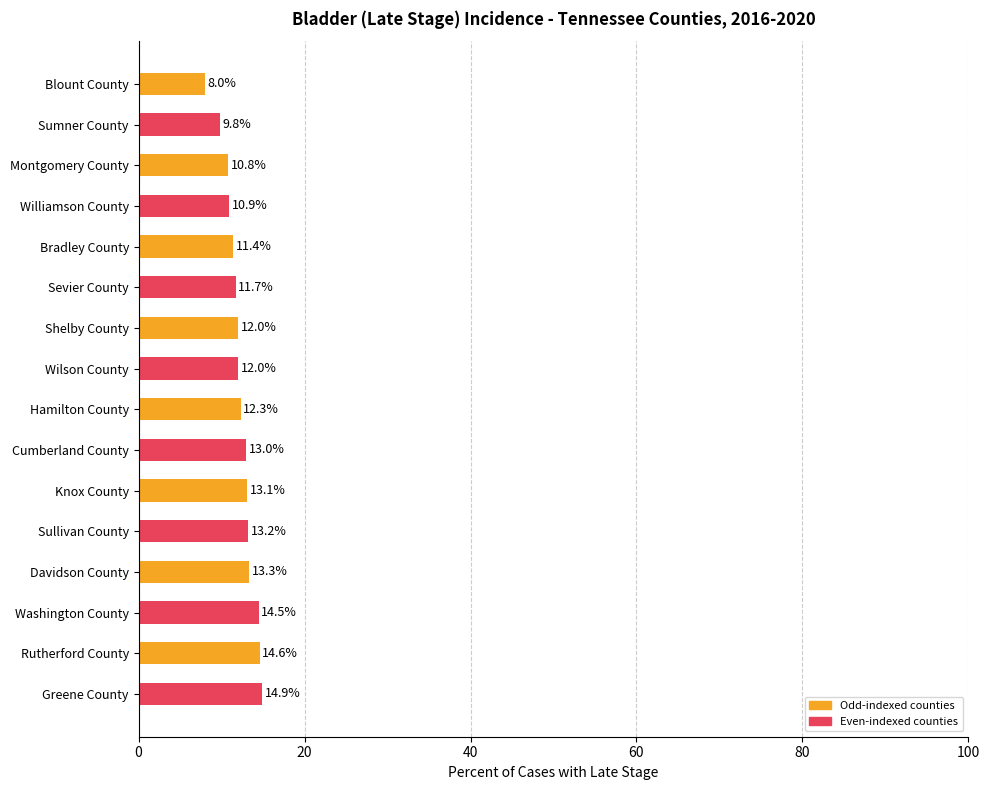

What is the ratio of the value at Montgomery County to the value at Bradley County?

0.9